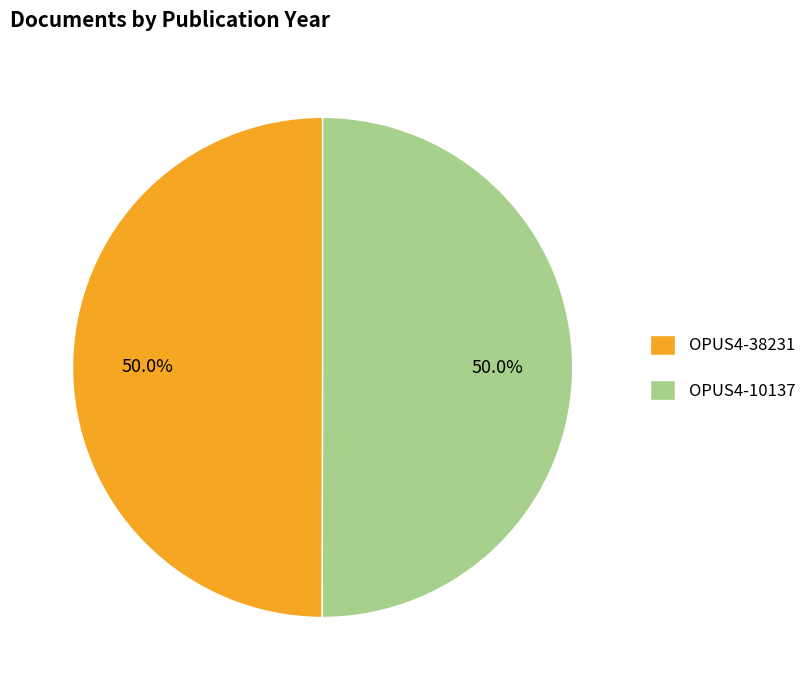

What is the ratio of the value at OPUS4-38231 to the value at OPUS4-10137?

1.0